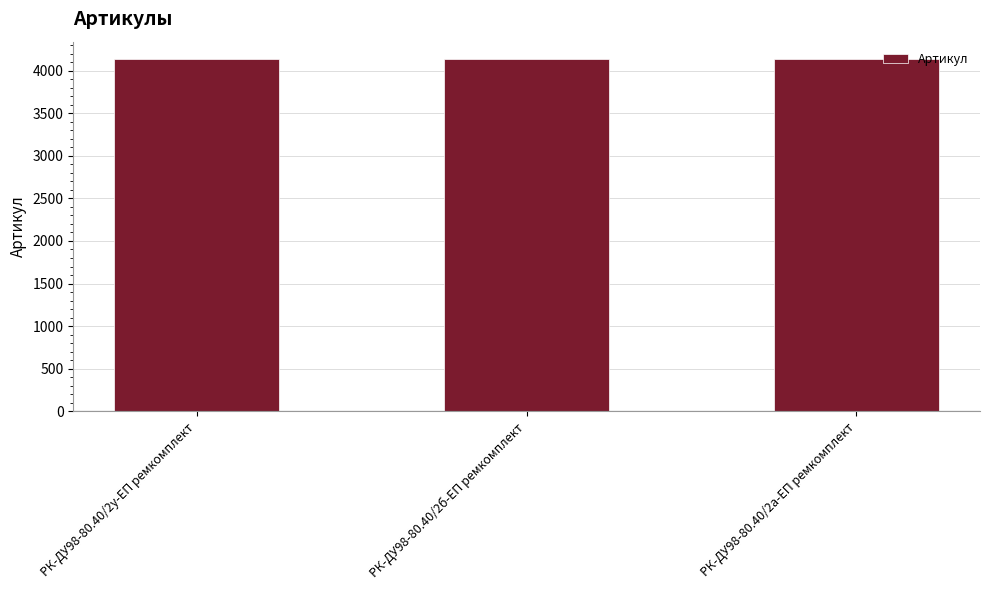

What is the value of the 3rd bar from the left?

4131